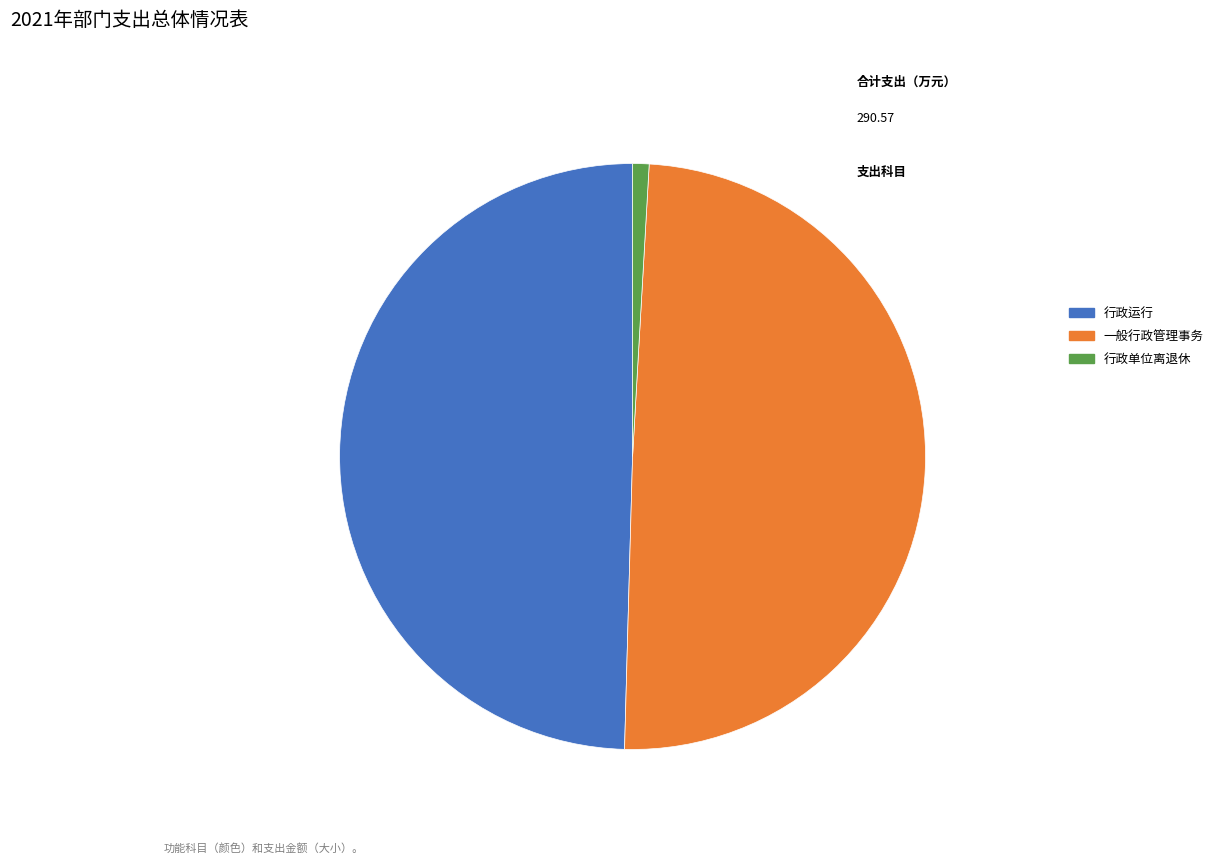

True or false: 行政单位离退休 accounts for 7% of the total.

False